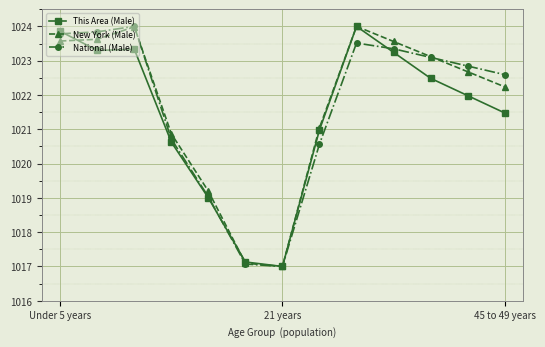

What is the sum of all National (Male) values?

13281.4